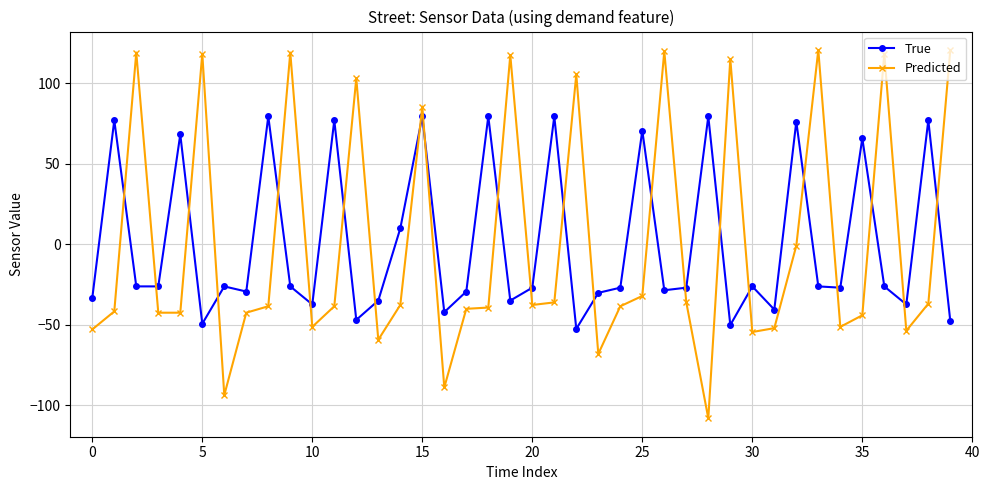

Rank the series by their maximum value, from lowest to highest.

True, Predicted